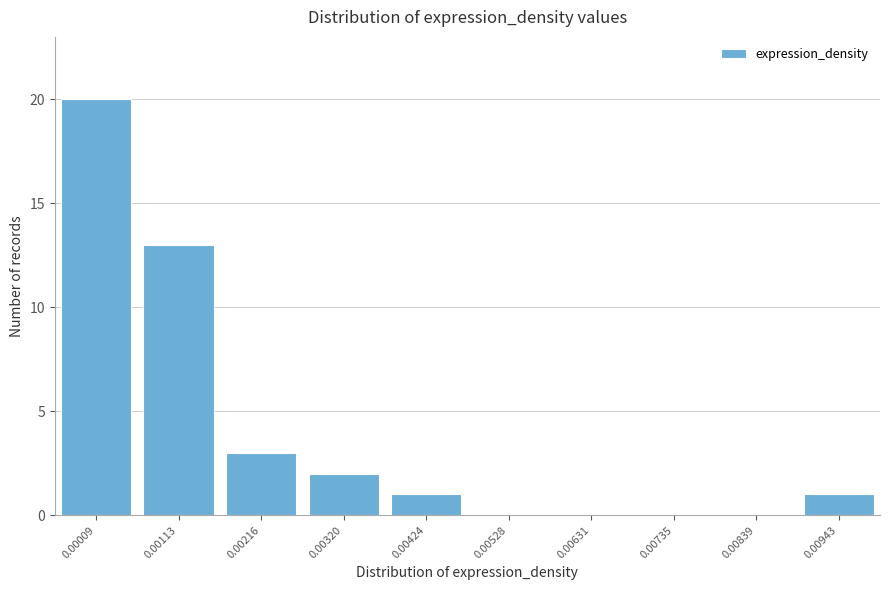

Reading left to right, transcribe all the data shown in this chart.

0.00009=20	0.00113=13	0.00216=3	0.00320=2	0.00424=1	0.00528=0	0.00631=0	0.00735=0	0.00839=0	0.00943=1